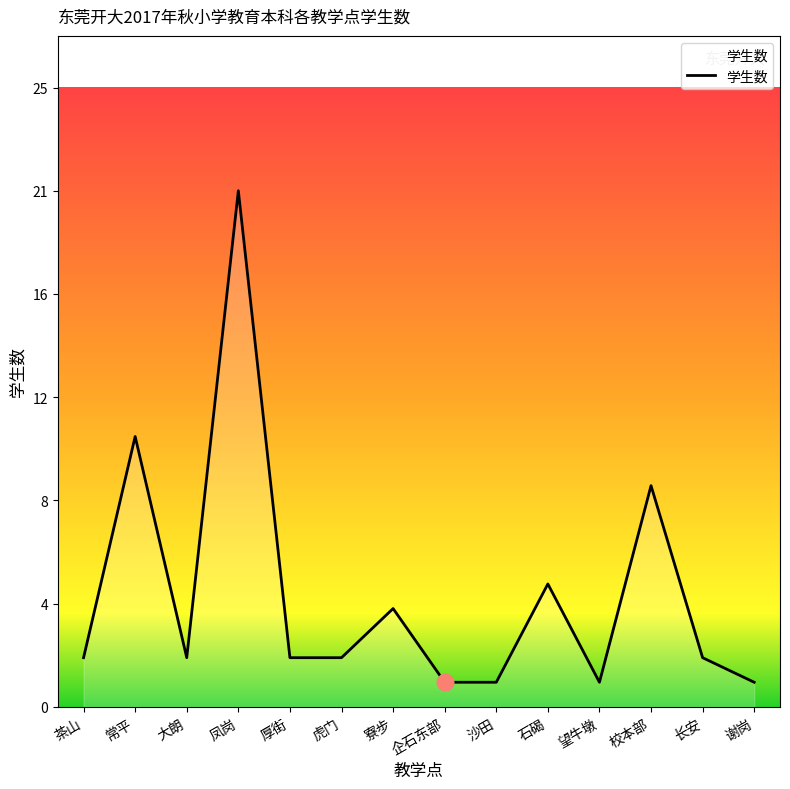

Rank the categories by value from lowest to highest.

企石东部, 沙田, 望牛墩, 谢岗, 茶山, 大朗, 厚街, 虎门, 长安, 寮步, 石碣, 校本部, 常平, 凤岗